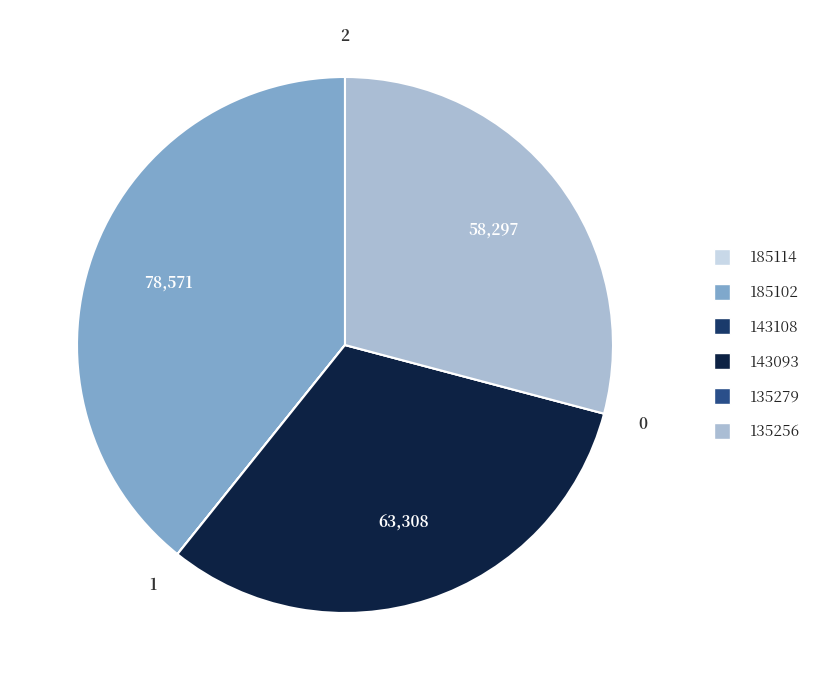

True or false: 185102 accounts for 39% of the total.

True